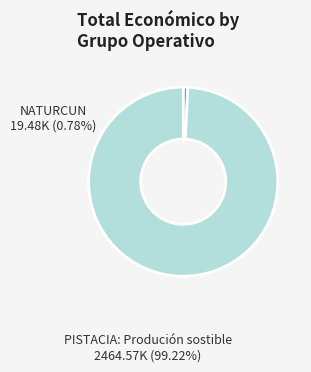

Does any single category account for the majority?

Yes